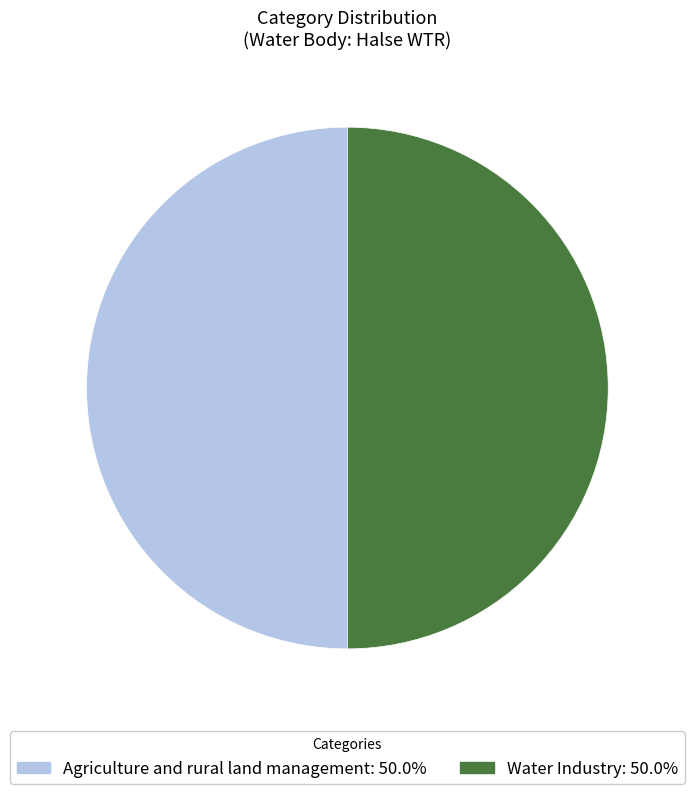

Count the number of slices in the pie.

2